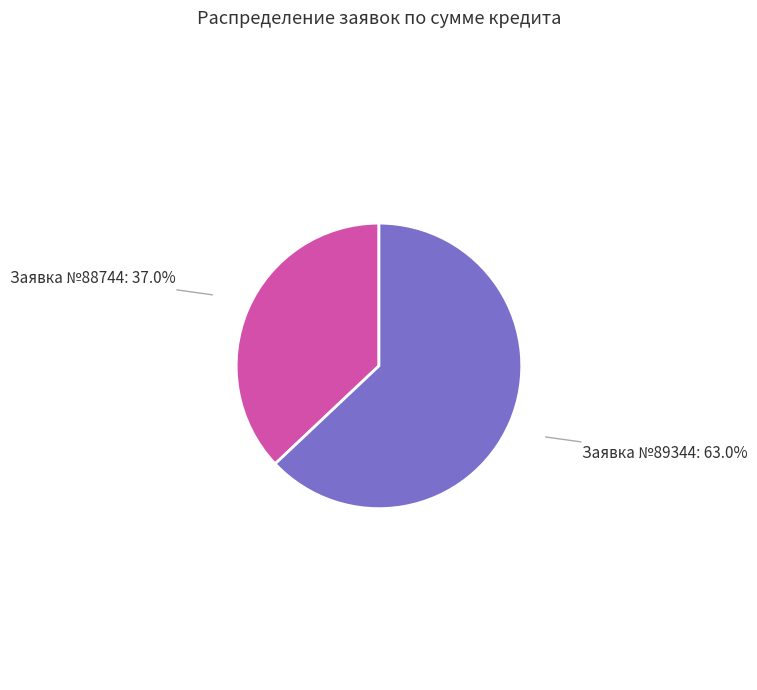

Rank the categories by value from lowest to highest.

Заявка №88744: 37.0%, Заявка №89344: 63.0%